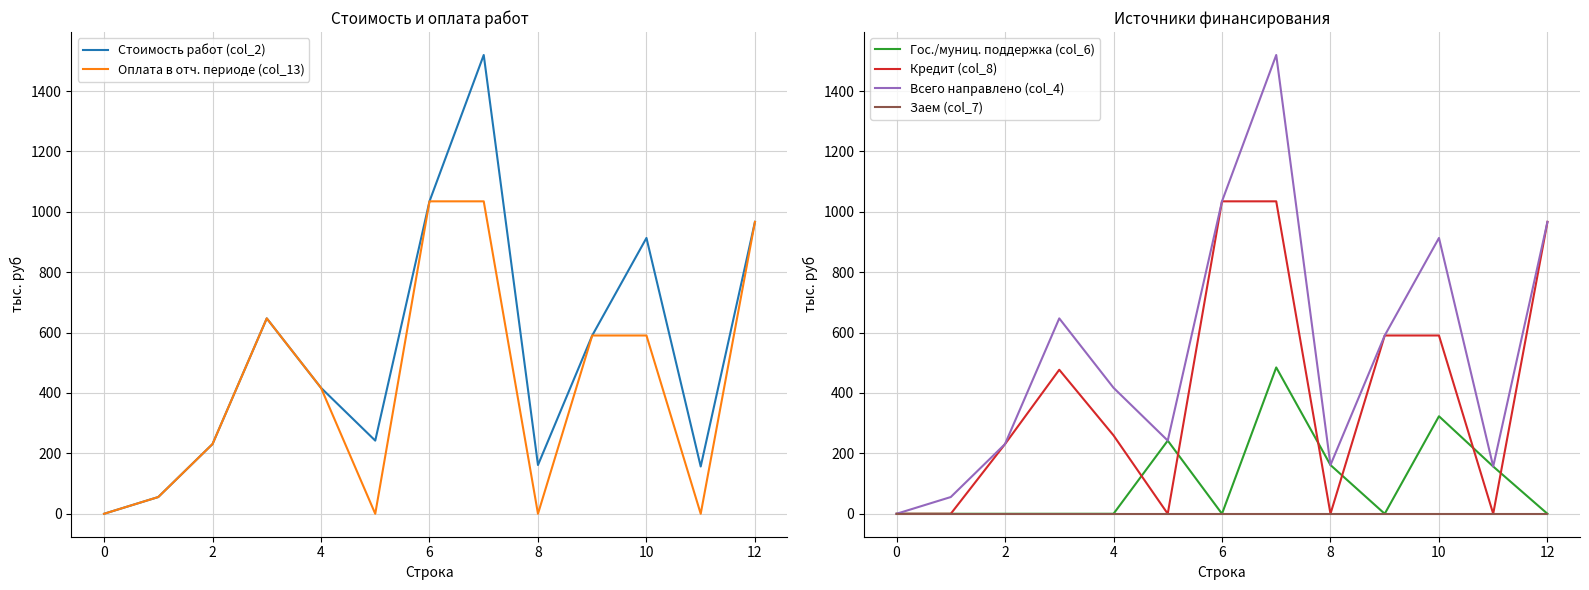

In Стоимость работ (col_2), how many points are higher than both neighbors (excluding endpoints)?

3